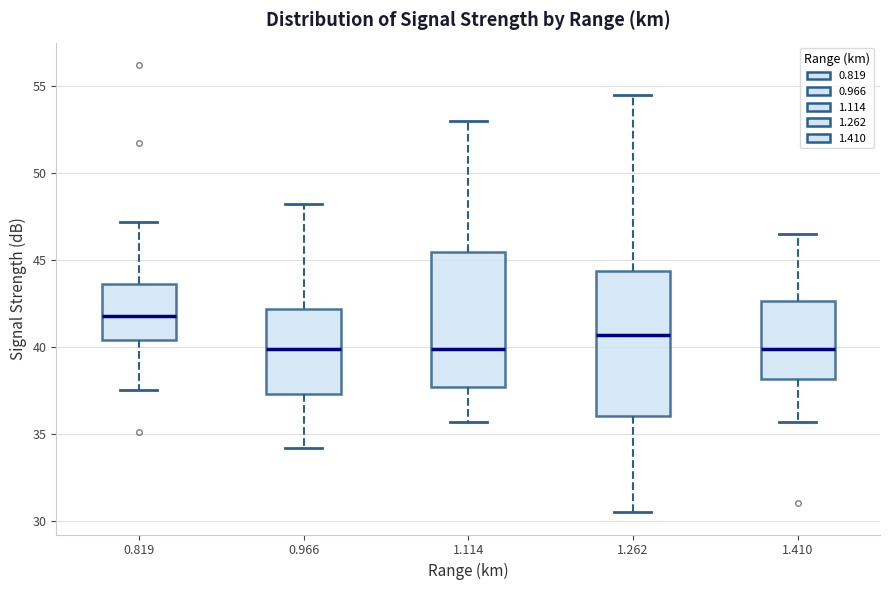

Which box's median line is the highest?

0.819